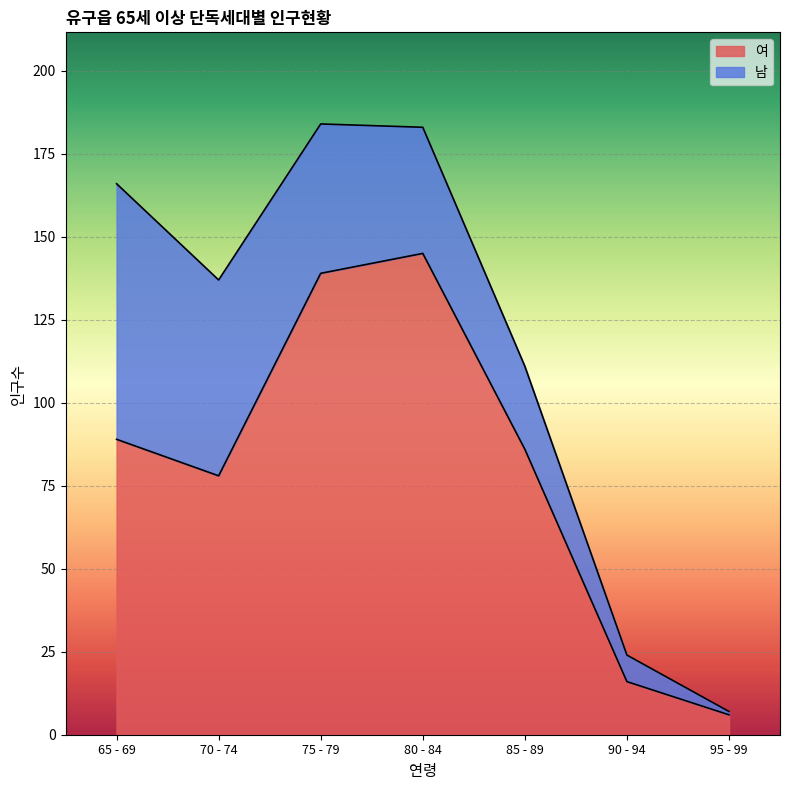

True or false: the data shows 145 at 80 - 84.

True